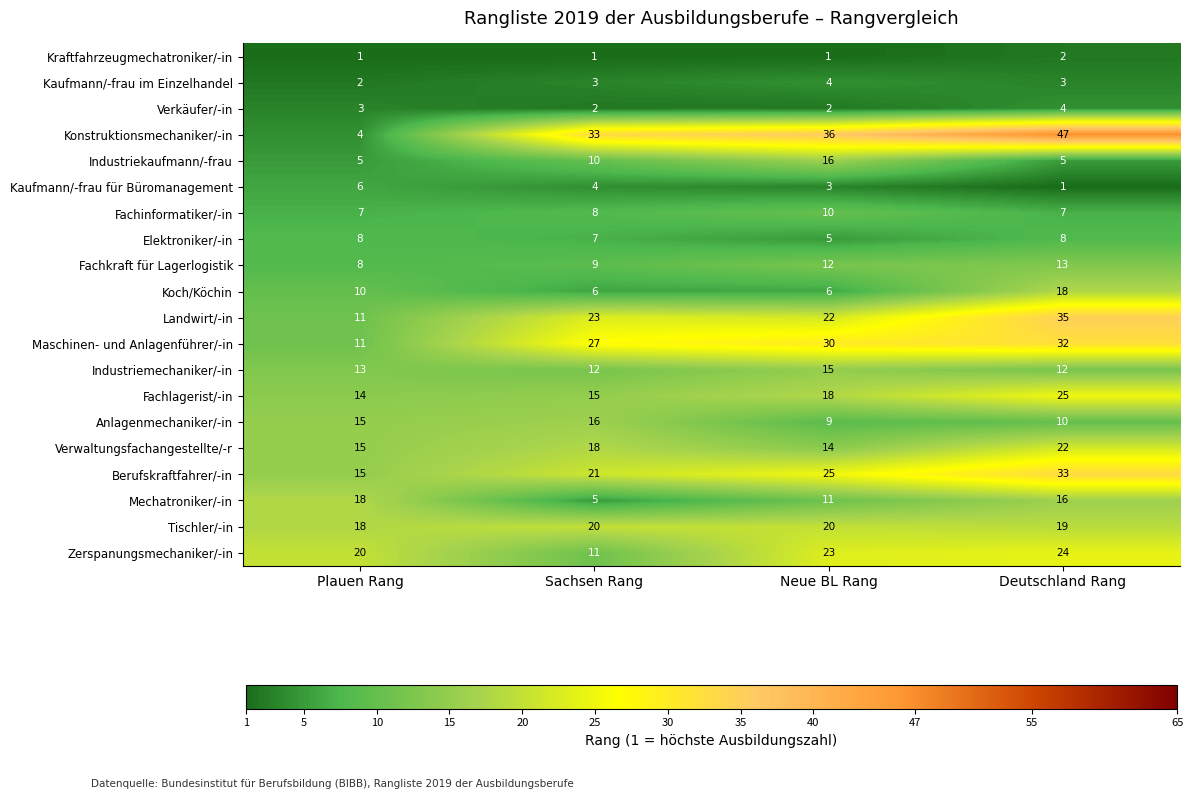

Which series has the largest total across all categories?

Konstruktionsmechaniker/-in